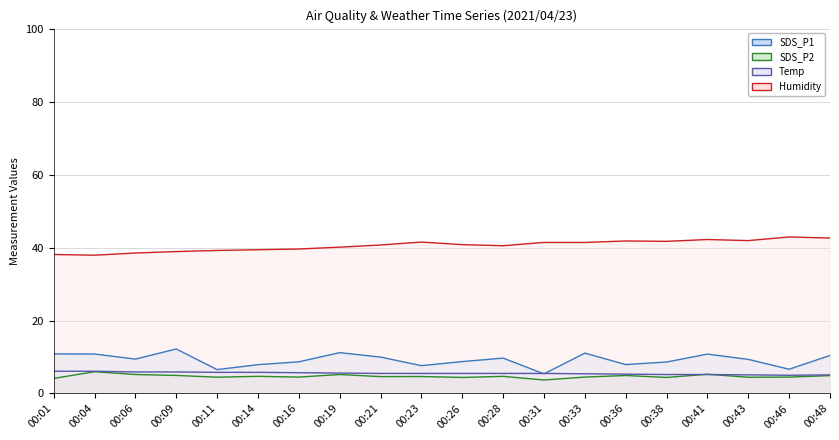

At which category is the sum across all series the highest?

00:41